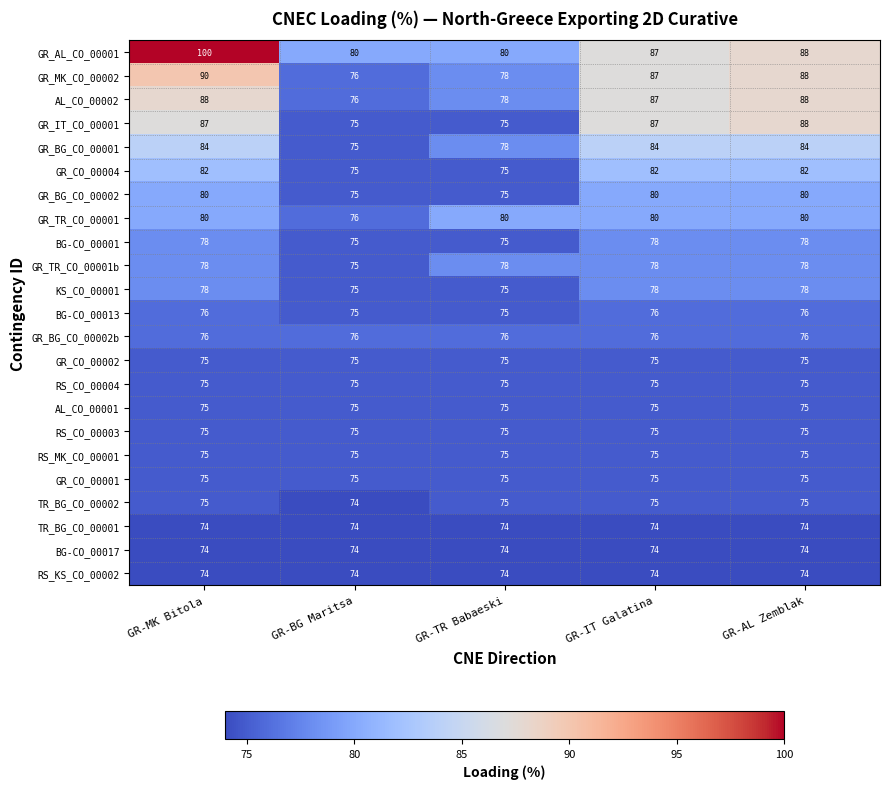

Which series changed the most between GR-BG Maritsa and GR-IT Galatina?

GR_IT_CO_00001